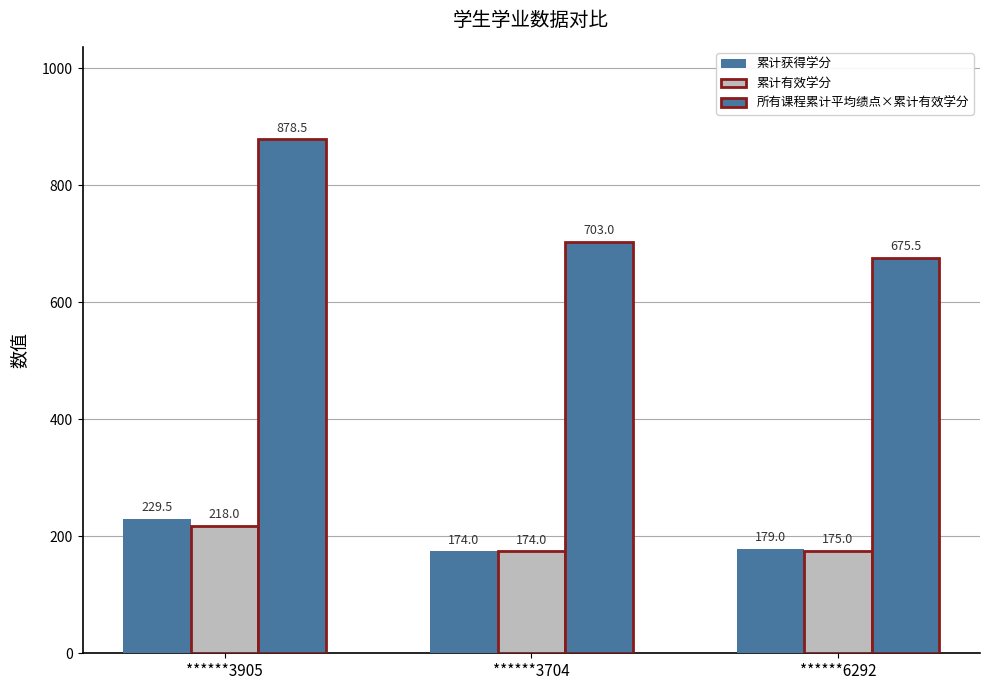

Which series has the largest range (max minus min)?

所有课程累计平均绩点×累计有效学分